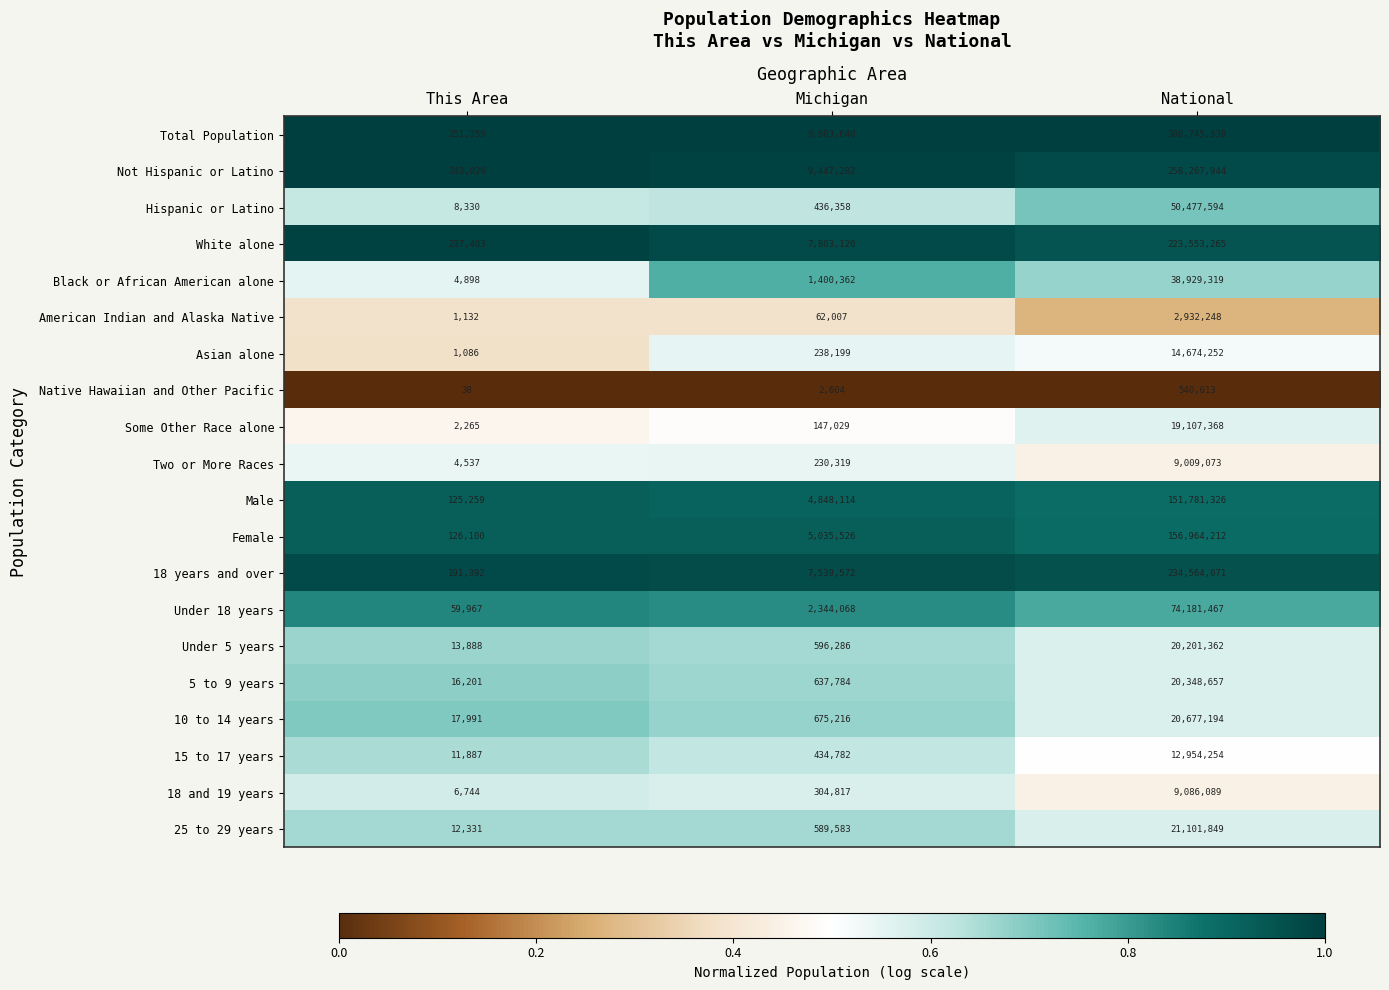

Which series changed the most between This Area and Michigan?

Total Population